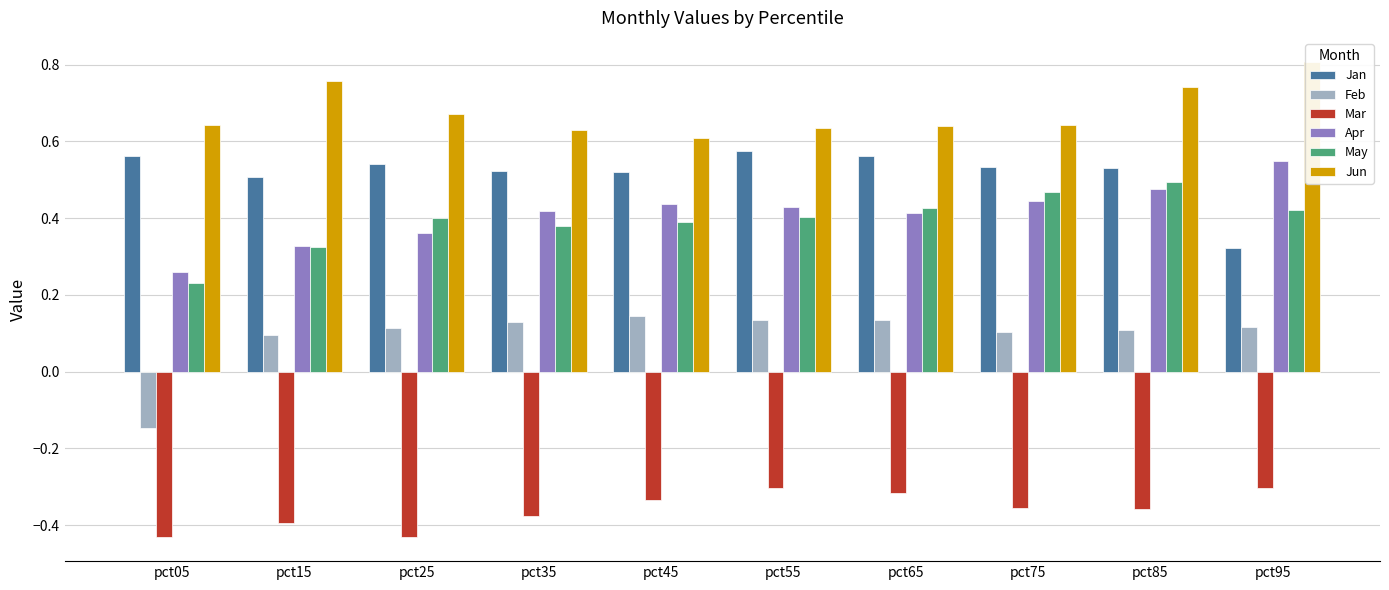

What value does the Feb series have at pct35?

0.1